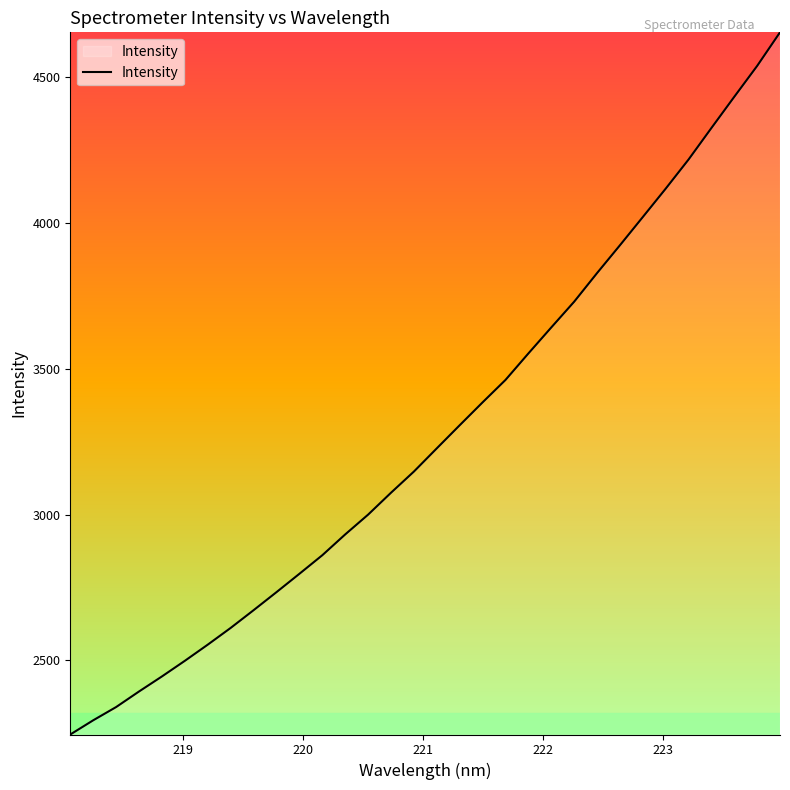

Is this an area chart (filled region under the line)?

No